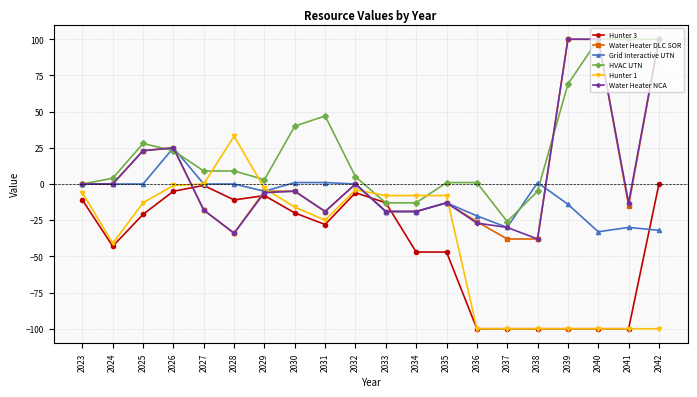

At how many categories does at least one series exceed 83?

4